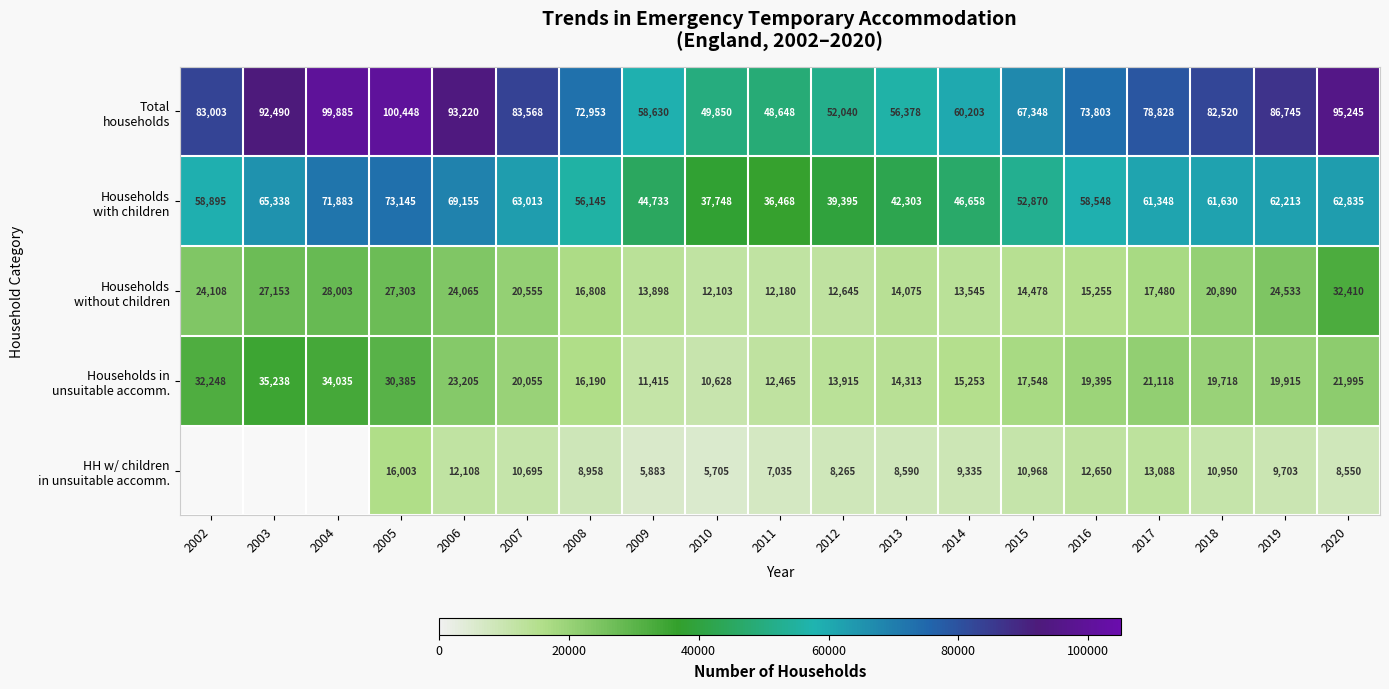

What is the difference between the highest and lowest values at 2014?

50868